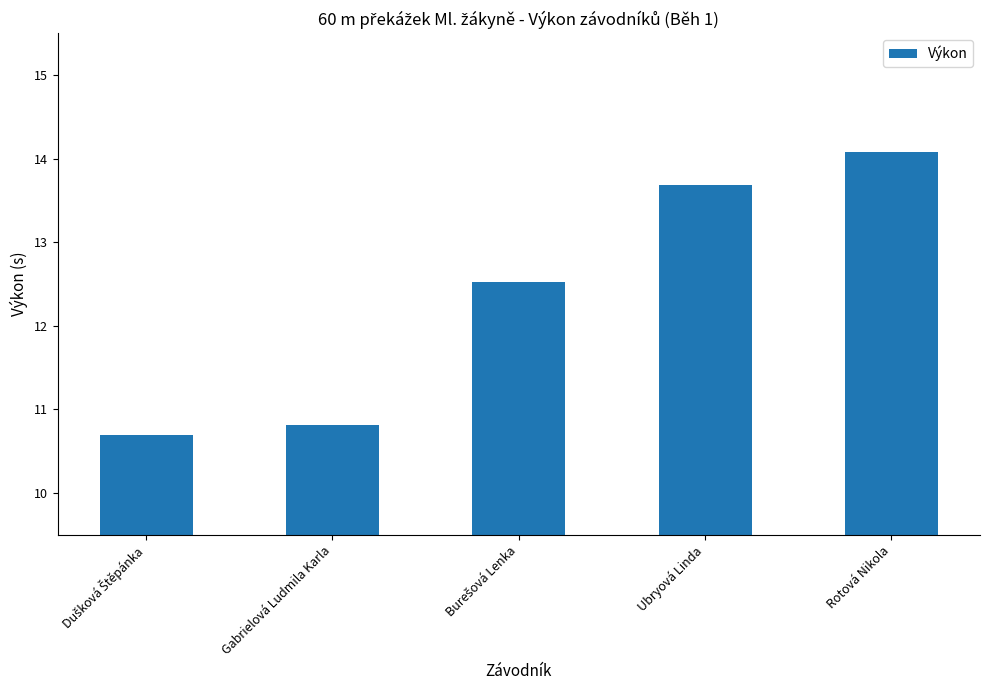

How many data points does each series have?

5